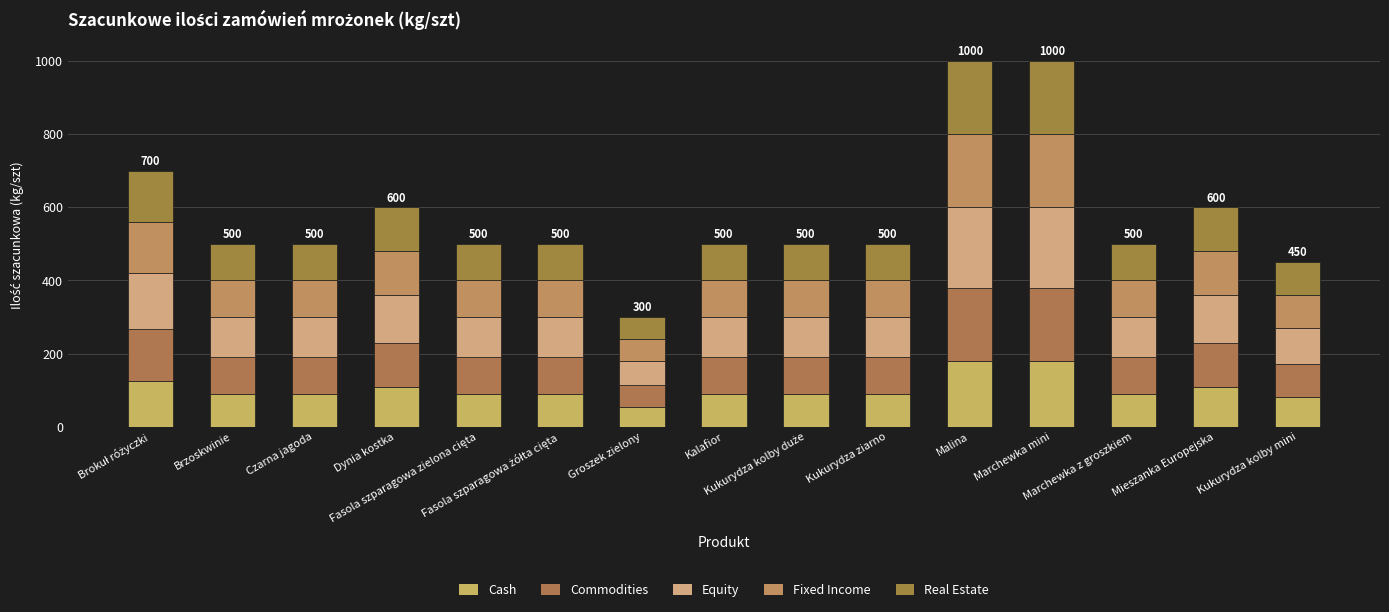

What value does the Commodities series have at Brokuł różyczki, to the nearest 10?

140